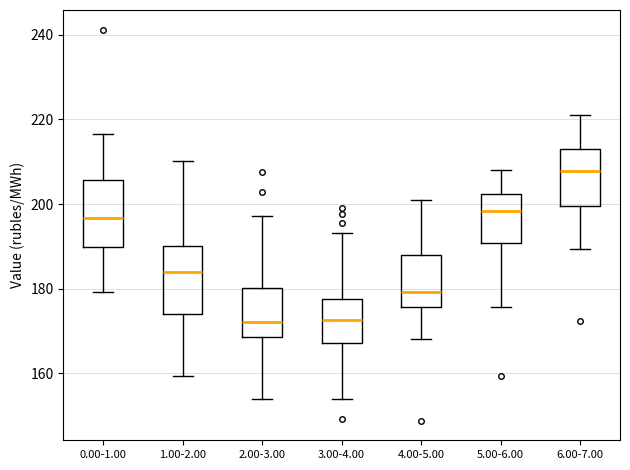

Reading left to right, transcribe this box plot: for each box, give where its median line is, the range the box spans, and where its two whiskers end, as read against the y-axis. The values are not printed on the chart, so give them approximately, as read against the axis.

0.00-1.00: median 196, box 190 to 206, whiskers 180 to 216
1.00-2.00: median 184, box 174 to 190, whiskers 160 to 210
2.00-3.00: median 172, box 168 to 180, whiskers 154 to 198
3.00-4.00: median 172, box 168 to 178, whiskers 154 to 194
4.00-5.00: median 180, box 176 to 188, whiskers 168 to 200
5.00-6.00: median 198, box 190 to 202, whiskers 176 to 208
6.00-7.00: median 208, box 200 to 214, whiskers 190 to 222